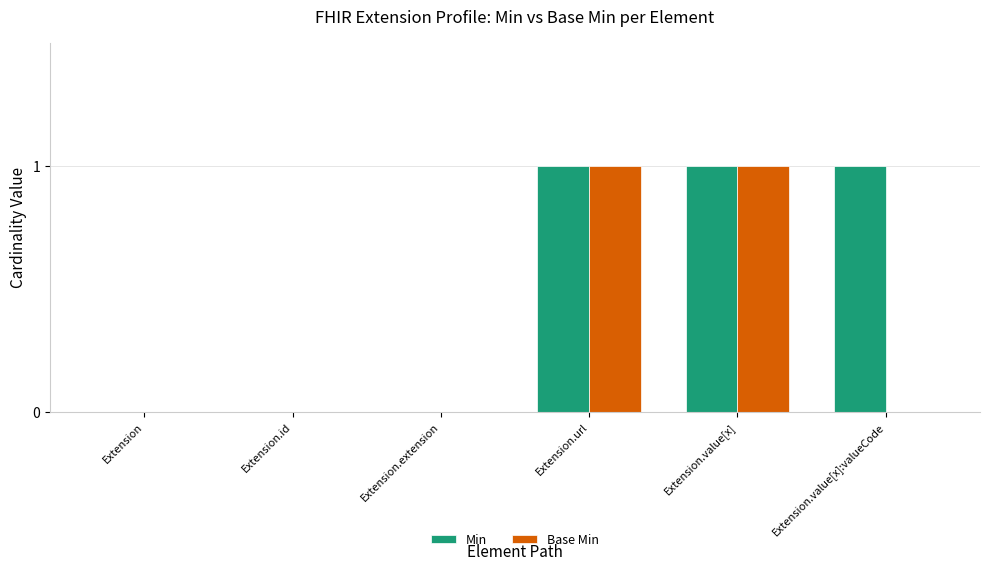

What are all the series names shown in the legend?

Min, Base Min